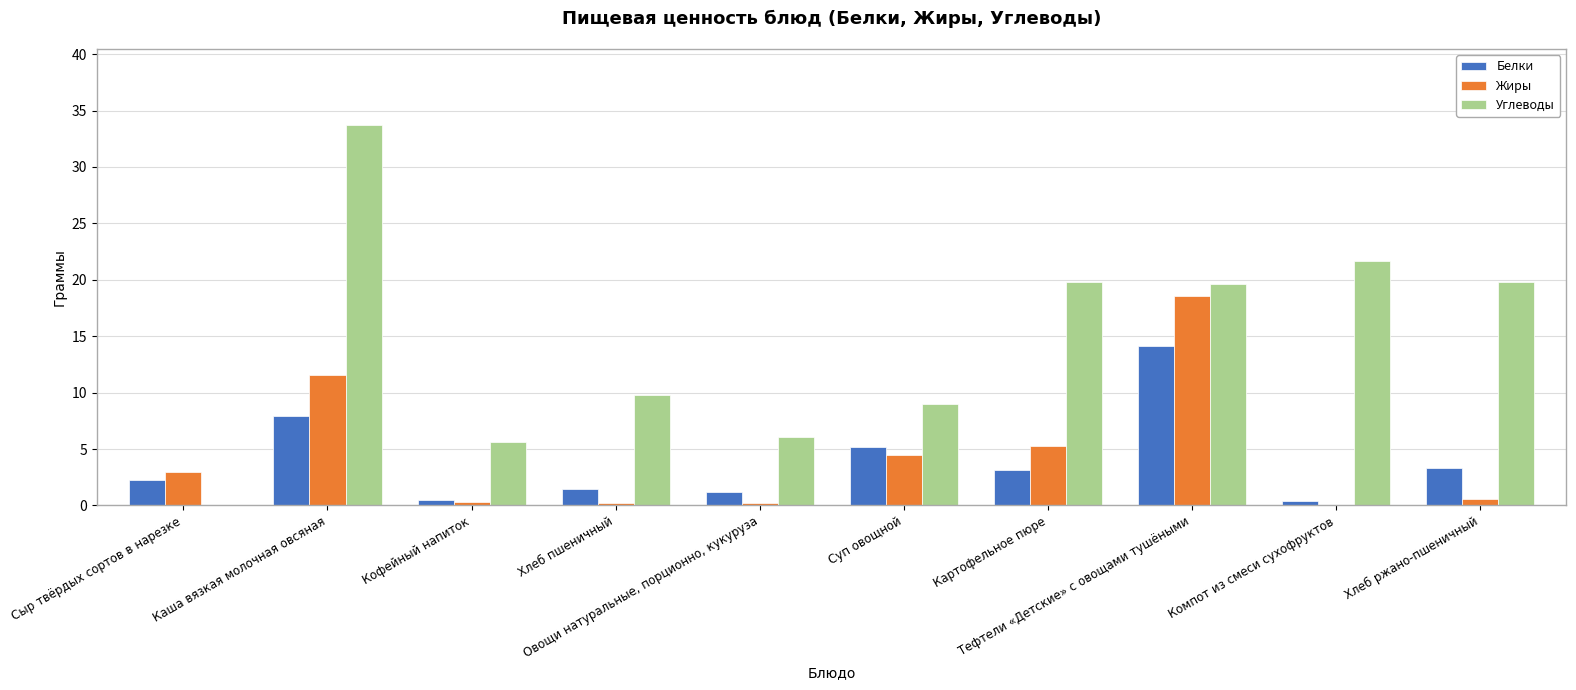

Which series has the largest range (max minus min)?

Углеводы